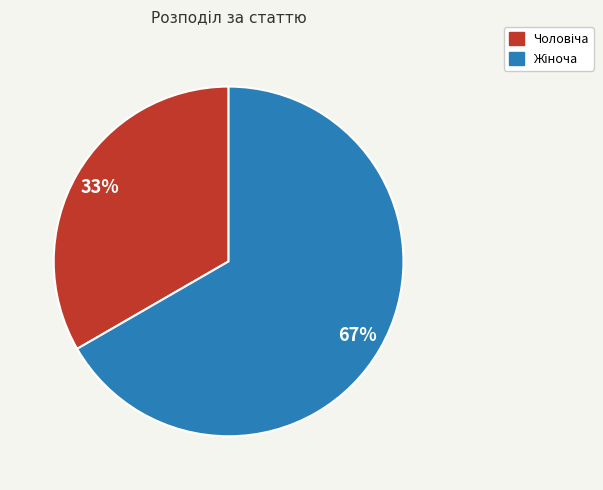

Does any single category account for the majority?

Yes